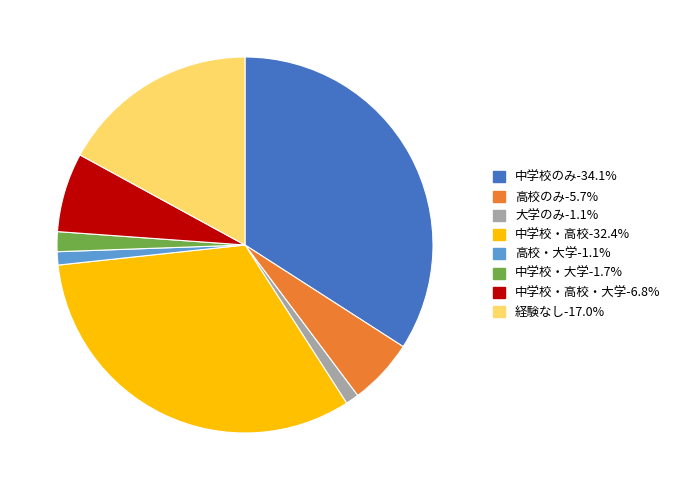

Does any single category account for the majority?

No